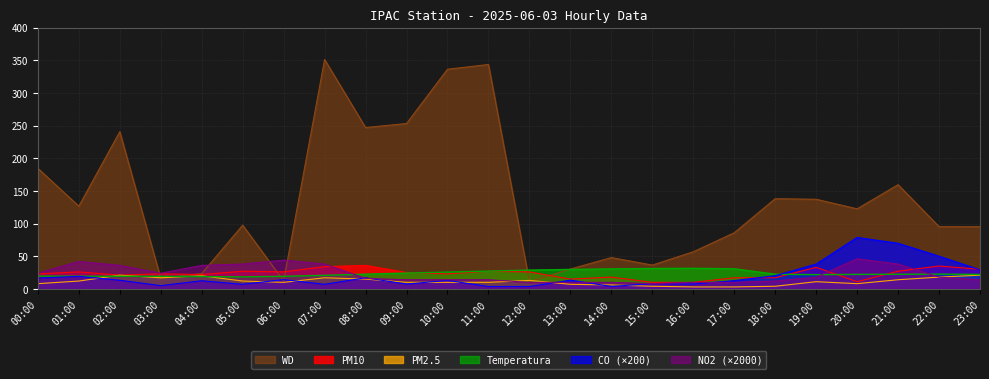

How many data points in PM10 are above 25?

11